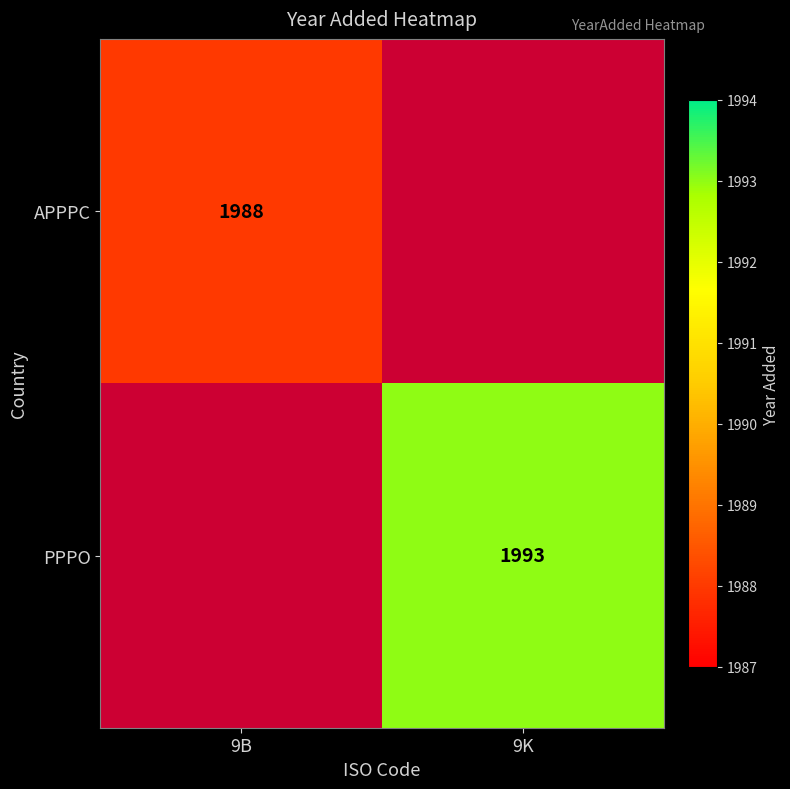

Is the value of PPPO at 9K greater than the value of APPPC at 9B?

Yes